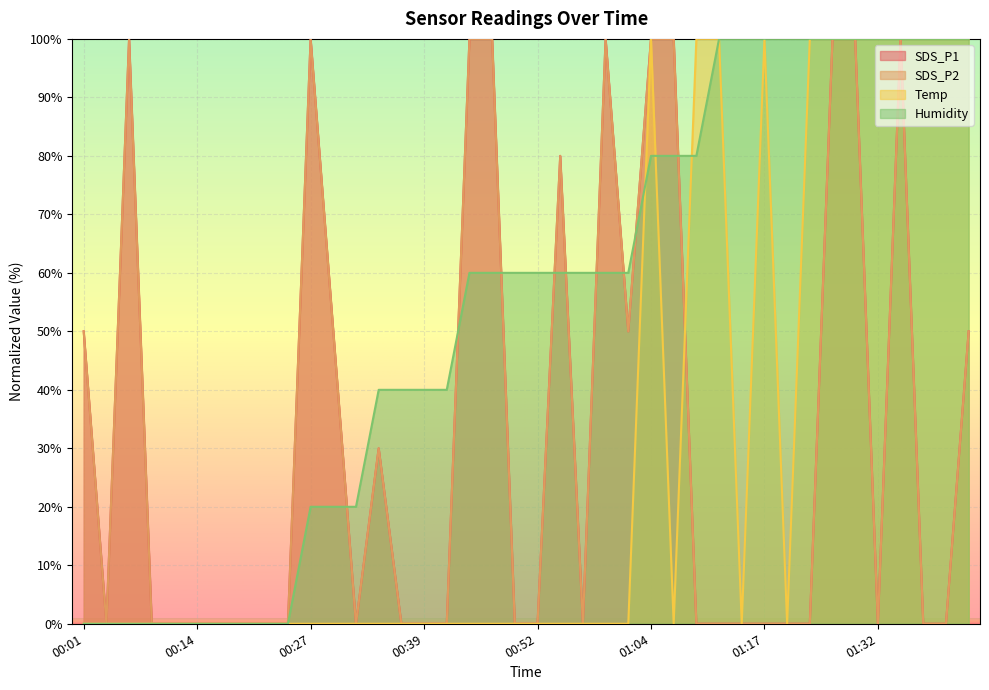

What is the sum of all SDS_P1 values?

1310.0